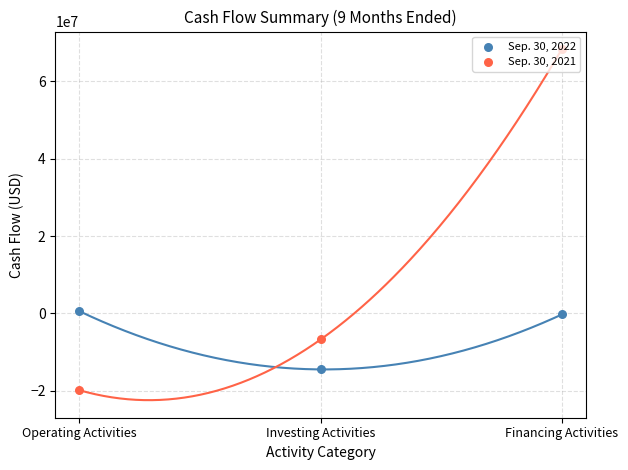

Which series contains the lowest Y value?

Sep. 30, 2021